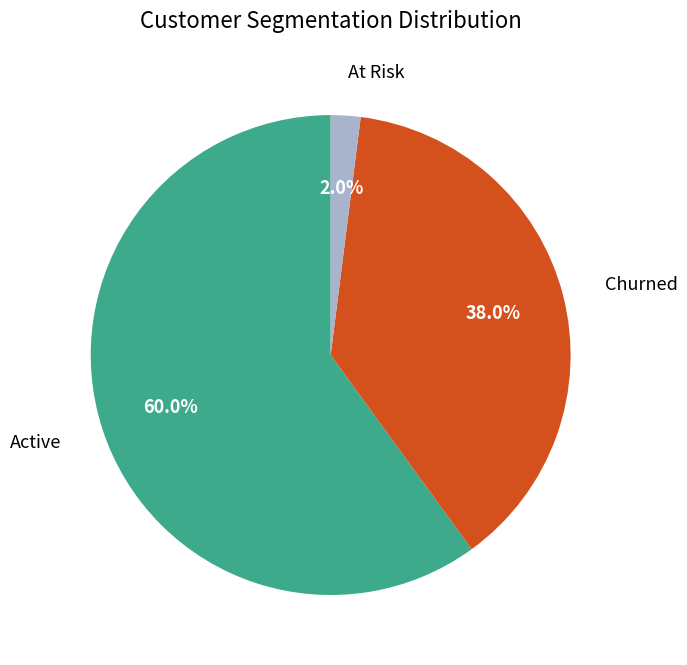

What is the ratio of the value at Churned to the value at At Risk?

19.0